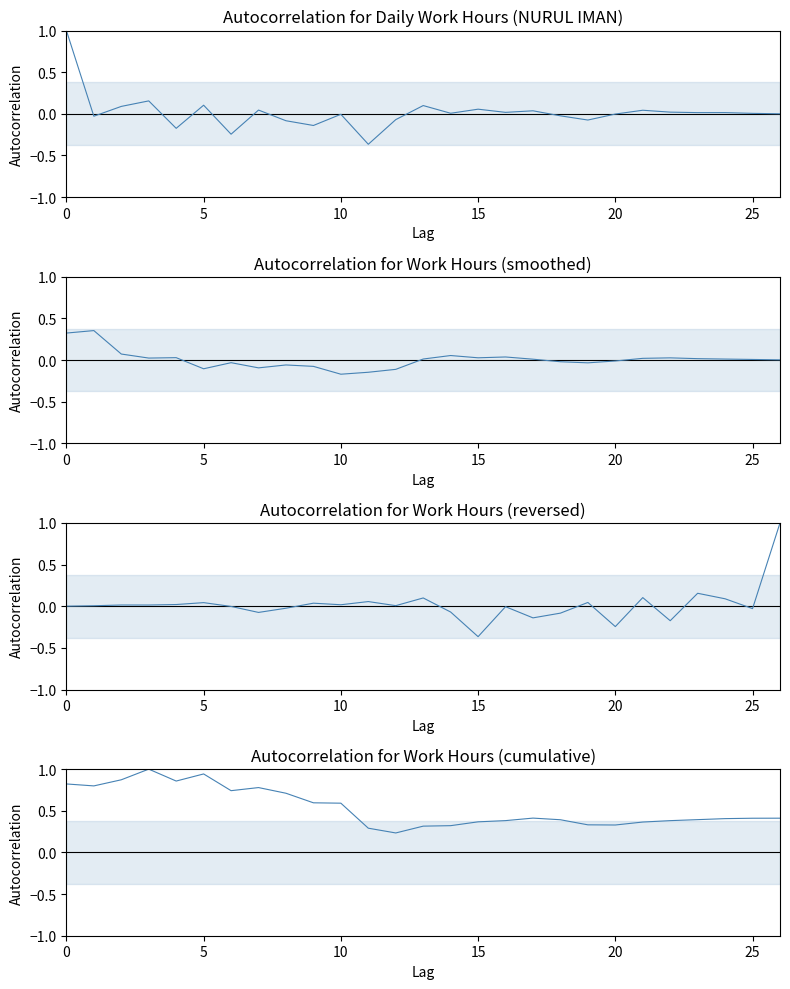

Which category has the lowest value in the Work Hours (cumulative) series?

12